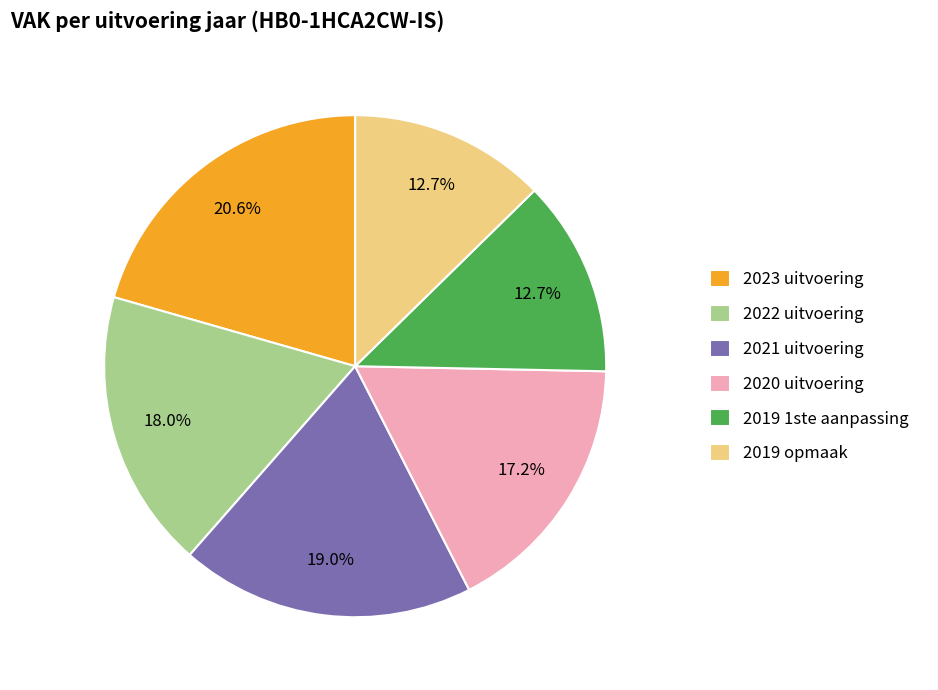

How many segments does this pie chart have?

6